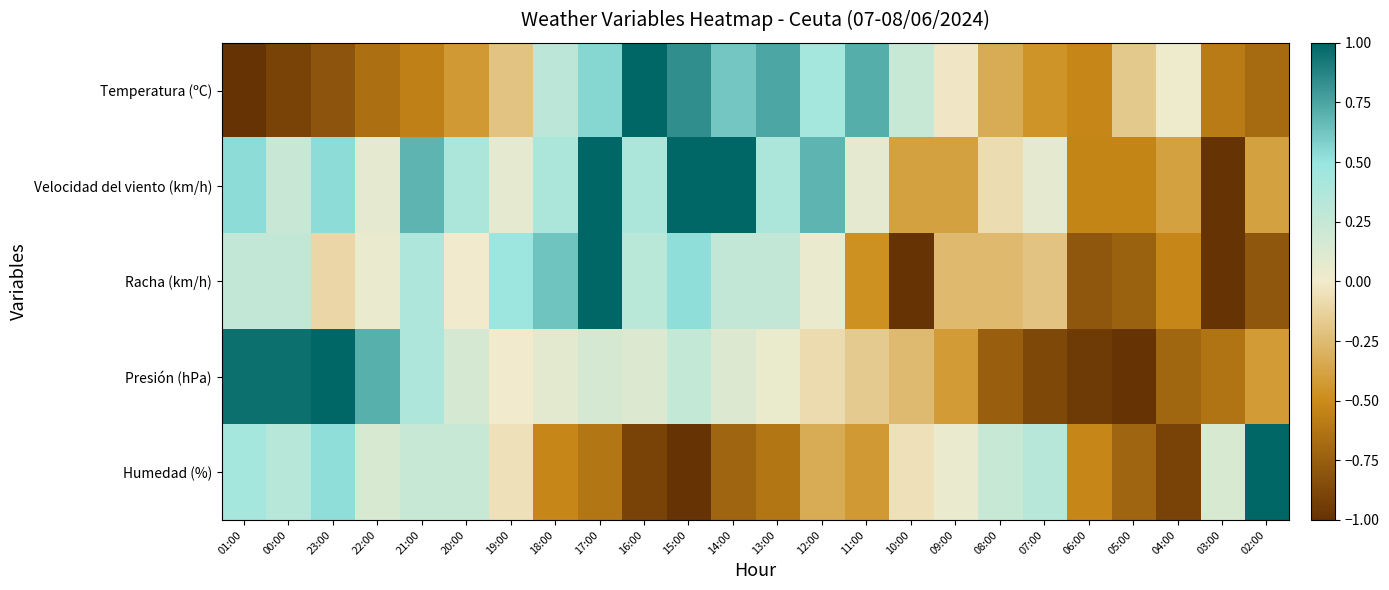

Reading left to right, what are all the values shown in this chart?

Temperatura (ºC): 01:00=-1.0	00:00=-0.9	23:00=-0.8	22:00=-0.7	21:00=-0.6	20:00=-0.4	19:00=-0.2	18:00=0.3	17:00=0.6	16:00=1.0	15:00=0.8	14:00=0.6	13:00=0.7	12:00=0.4	11:00=0.7	10:00=0.2	09:00=-0.0	08:00=-0.3	07:00=-0.5	06:00=-0.5	05:00=-0.2	04:00=0.0	03:00=-0.6	02:00=-0.7
Velocidad del viento (km/h): 01:00=0.5	00:00=0.2	23:00=0.5	22:00=0.1	21:00=0.7	20:00=0.4	19:00=0.1	18:00=0.4	17:00=1.0	16:00=0.4	15:00=1.0	14:00=1.0	13:00=0.4	12:00=0.7	11:00=0.1	10:00=-0.4	09:00=-0.4	08:00=-0.1	07:00=0.1	06:00=-0.5	05:00=-0.5	04:00=-0.4	03:00=-1.0	02:00=-0.4
Racha (km/h): 01:00=0.3	00:00=0.3	23:00=-0.1	22:00=0.1	21:00=0.4	20:00=0.0	19:00=0.5	18:00=0.6	17:00=1.0	16:00=0.3	15:00=0.5	14:00=0.3	13:00=0.3	12:00=0.1	11:00=-0.5	10:00=-1.0	09:00=-0.3	08:00=-0.3	07:00=-0.2	06:00=-0.8	05:00=-0.7	04:00=-0.5	03:00=-1.0	02:00=-0.8
Presión (hPa): 01:00=1.0	00:00=1.0	23:00=1.0	22:00=0.7	21:00=0.4	20:00=0.2	19:00=0.0	18:00=0.1	17:00=0.2	16:00=0.1	15:00=0.3	14:00=0.1	13:00=0.0	12:00=-0.1	11:00=-0.2	10:00=-0.3	09:00=-0.4	08:00=-0.7	07:00=-0.9	06:00=-1.0	05:00=-1.0	04:00=-0.7	03:00=-0.6	02:00=-0.4
Humedad (%): 01:00=0.4	00:00=0.3	23:00=0.5	22:00=0.1	21:00=0.2	20:00=0.2	19:00=-0.0	18:00=-0.5	17:00=-0.6	16:00=-0.9	15:00=-1.0	14:00=-0.7	13:00=-0.6	12:00=-0.3	11:00=-0.4	10:00=-0.0	09:00=0.0	08:00=0.2	07:00=0.3	06:00=-0.5	05:00=-0.7	04:00=-0.9	03:00=0.1	02:00=1.0